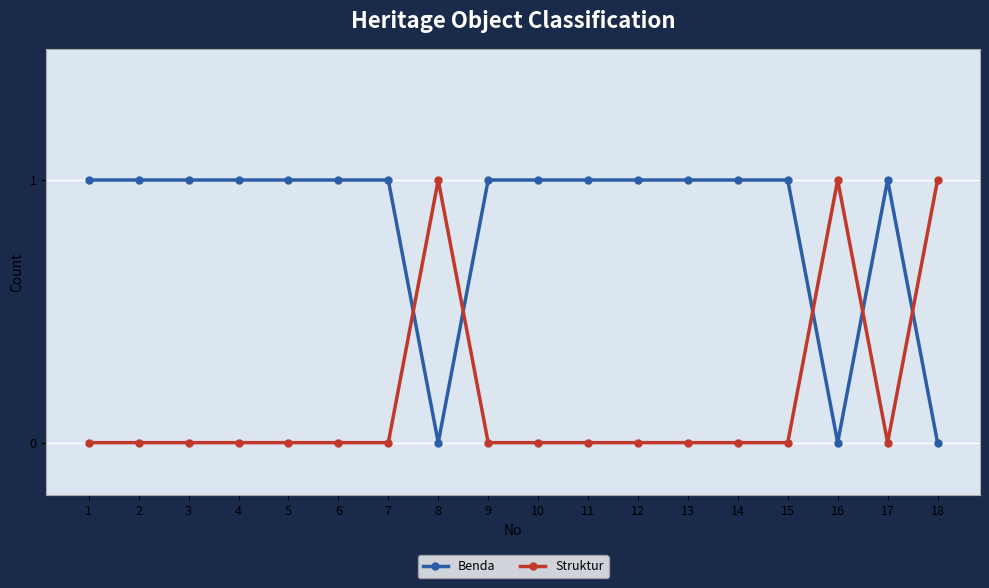

Rank the series at 5 from highest to lowest value.

Benda, Struktur